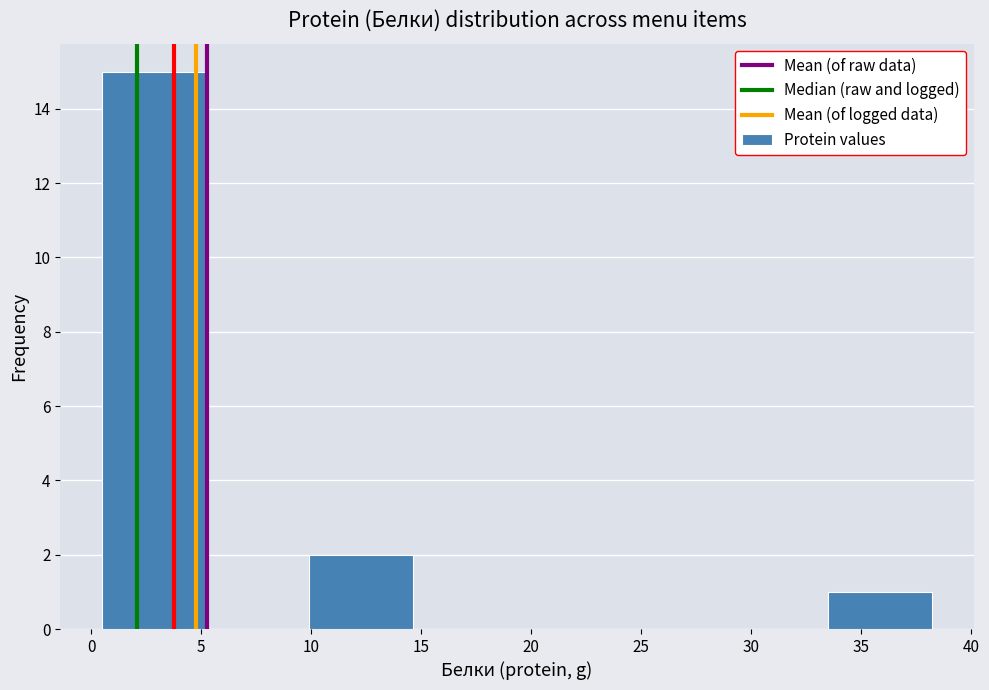

How tall is the bar that spans 10.0 to 14.5 on the x-axis? Neither the bar edges nor the heights are printed on the chart, so give them approximately, as read against the axes.

2